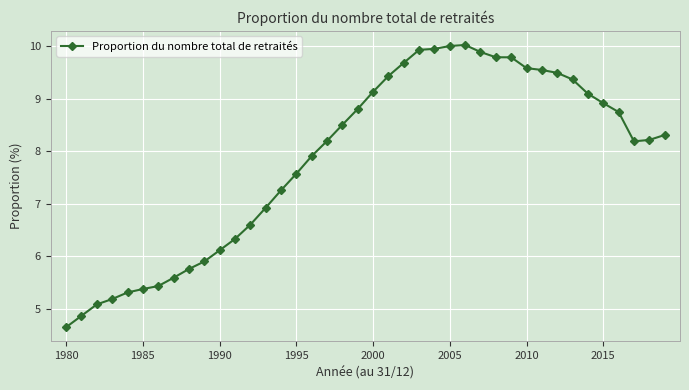

What is the smallest value displayed?

4.6